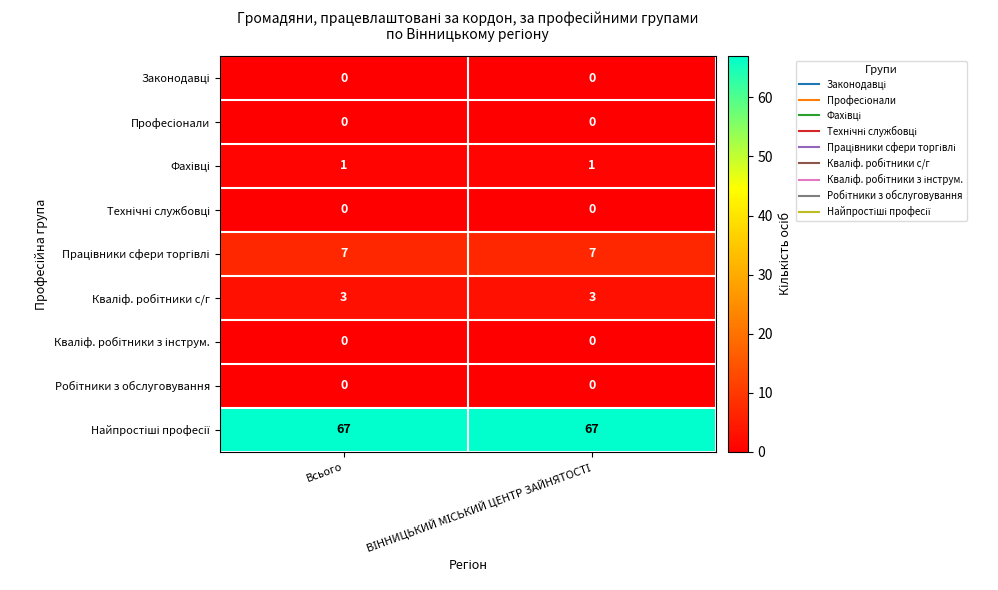

How many categories are shown in the chart?

2